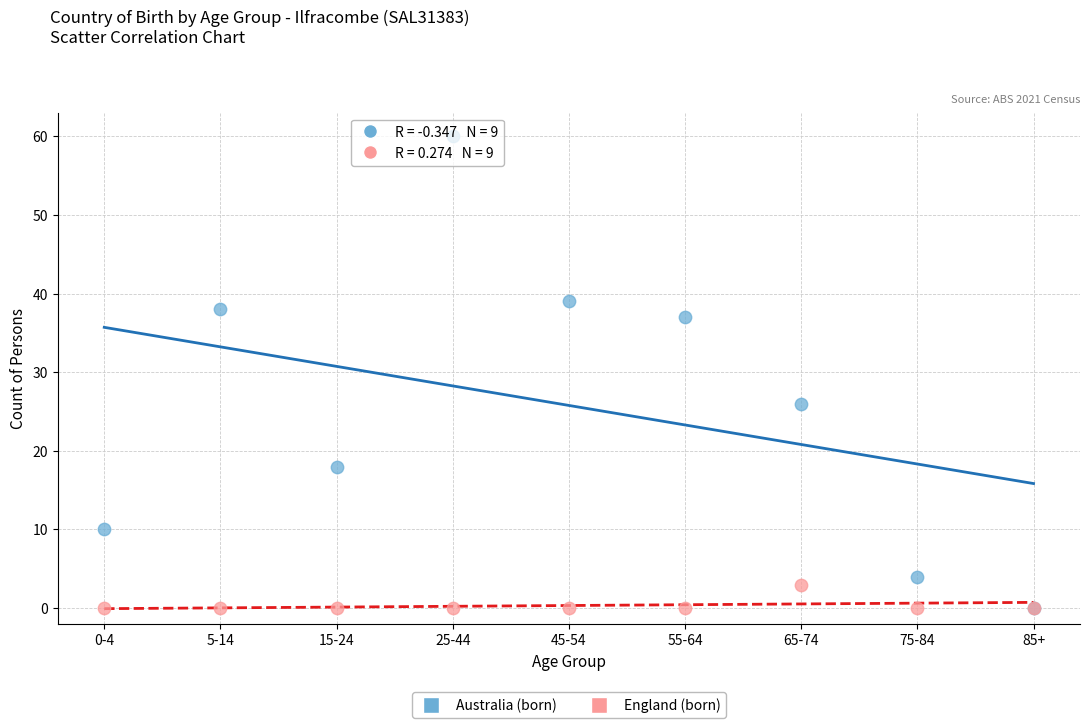

Which series contains the highest Y value?

Australia (born)